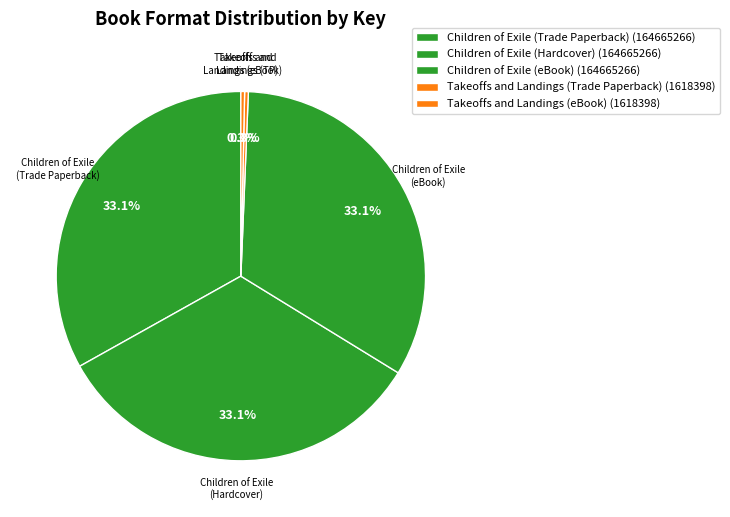

How many segments does this pie chart have?

5